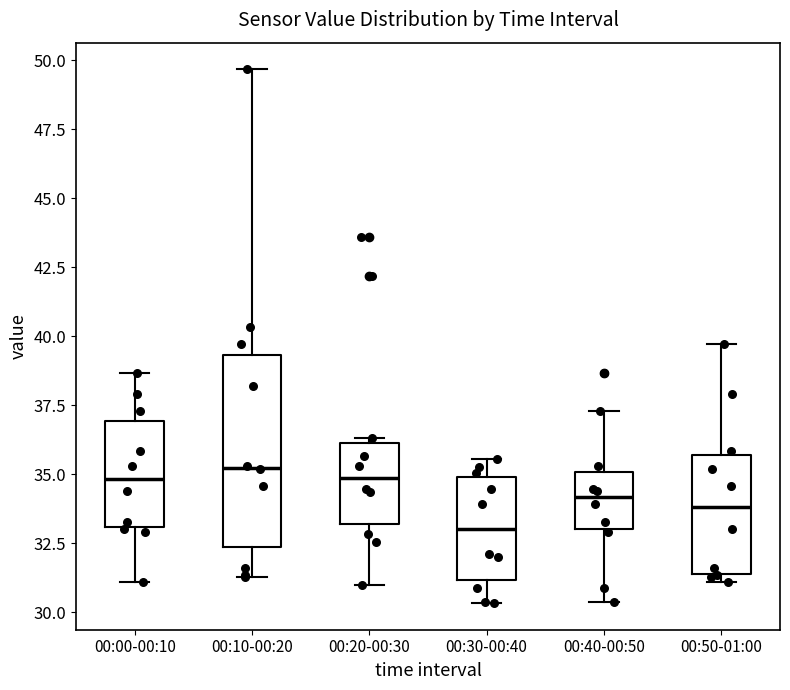

Reading left to right, transcribe this box plot: for each box, give where its median line is, the range the box spans, and where its two whiskers end, as read against the y-axis. The values are not printed on the chart, so give them approximately, as read against the axis.

00:00-00:10: median 35.0, box 33.0 to 37.0, whiskers 31.0 to 38.5
00:10-00:20: median 35.0, box 32.5 to 39.5, whiskers 31.5 to 49.5
00:20-00:30: median 35.0, box 33.0 to 36.0, whiskers 31.0 to 36.5
00:30-00:40: median 33.0, box 31.0 to 35.0, whiskers 30.5 to 35.5
00:40-00:50: median 34.0, box 33.0 to 35.0, whiskers 30.5 to 37.5
00:50-01:00: median 34.0, box 31.5 to 35.5, whiskers 31.0 to 39.5